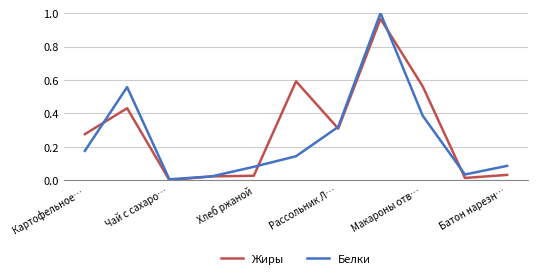

Which series has the largest range (max minus min)?

Белки